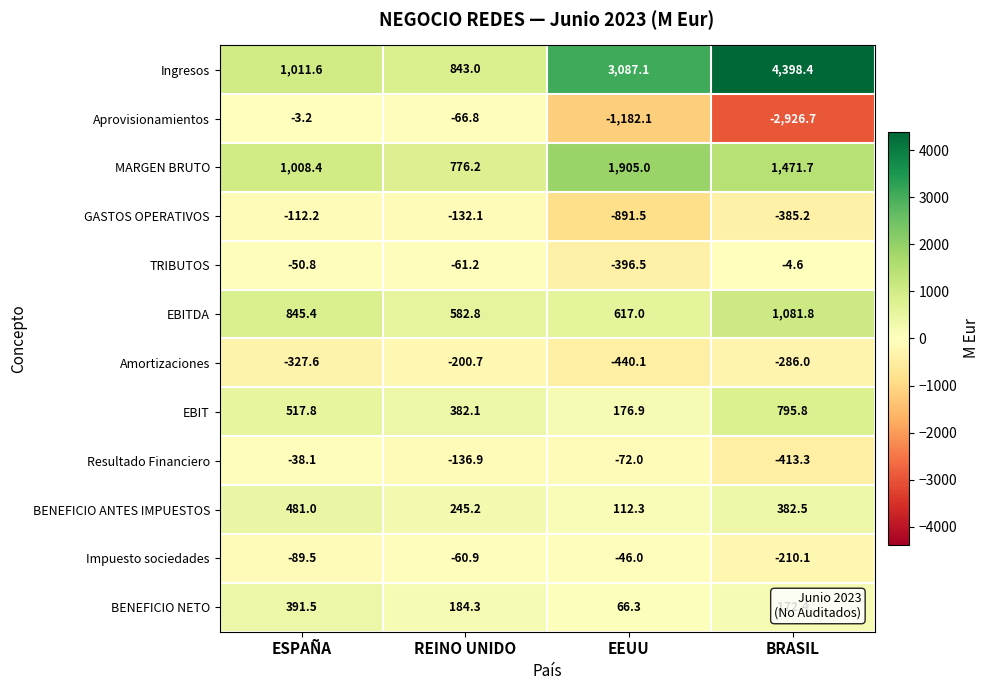

What is the lowest value of the BENEFICIO NETO series?

66.3